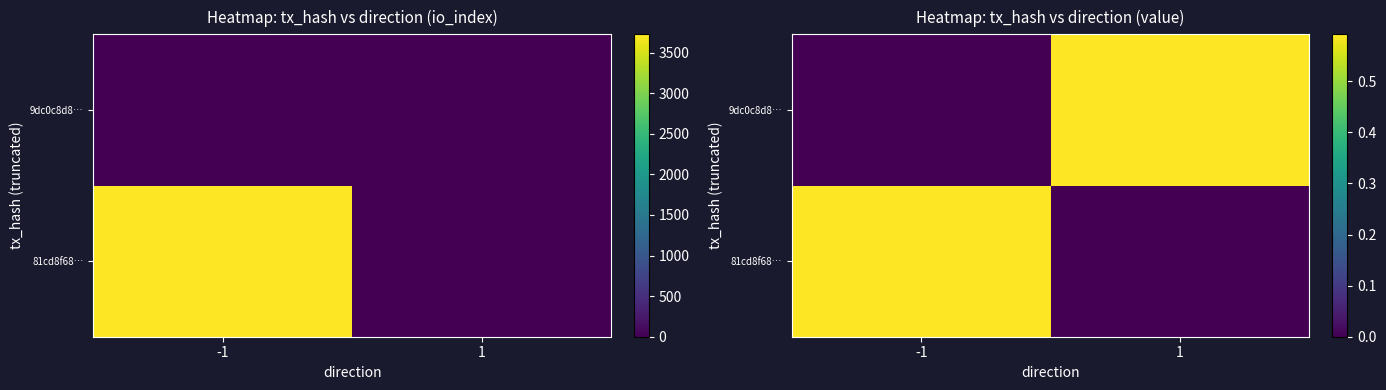

Count the 9dc0c8d8… values in the range 0 to 1.

2